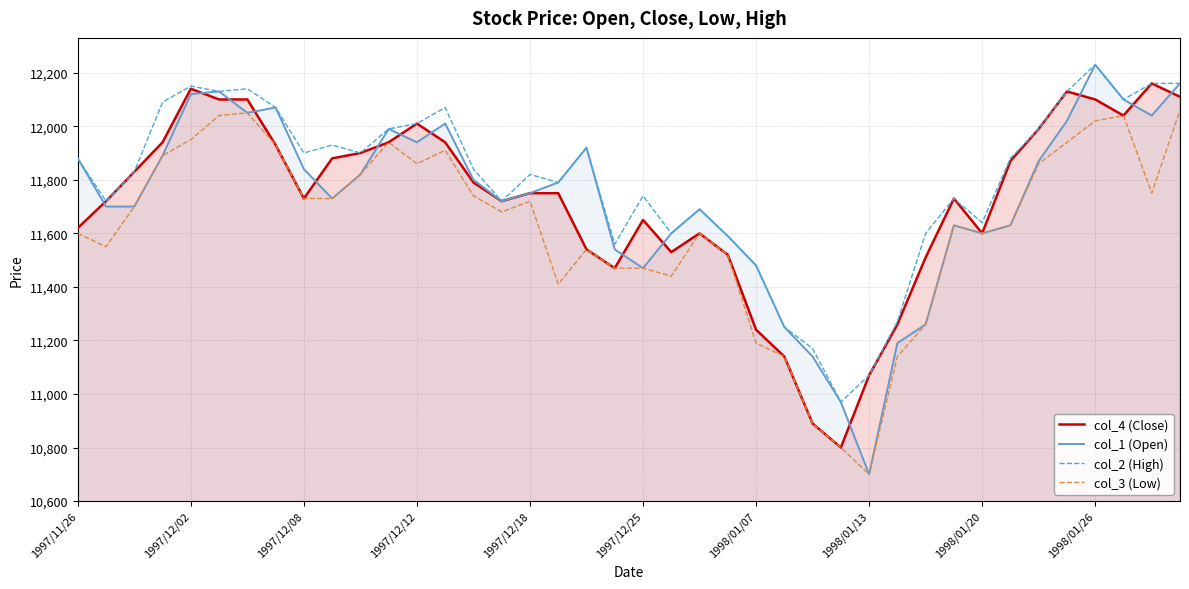

The value of col_4 (Close) at 1997/12/18 is 6986. True or false?

False